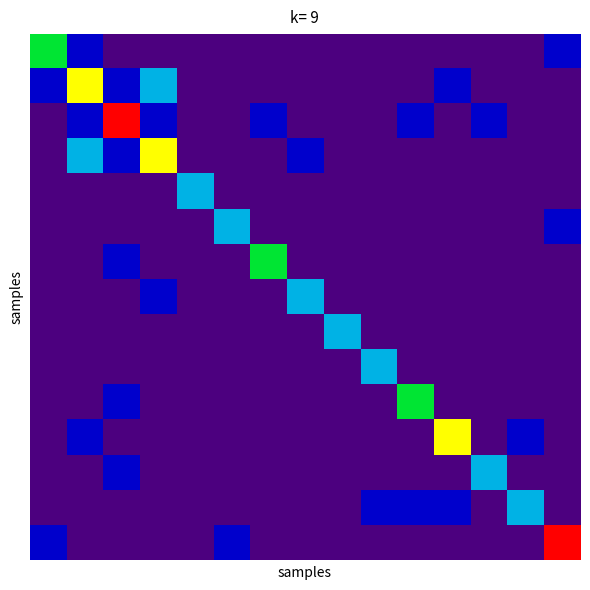

At which category is the sum across all series the highest?

2